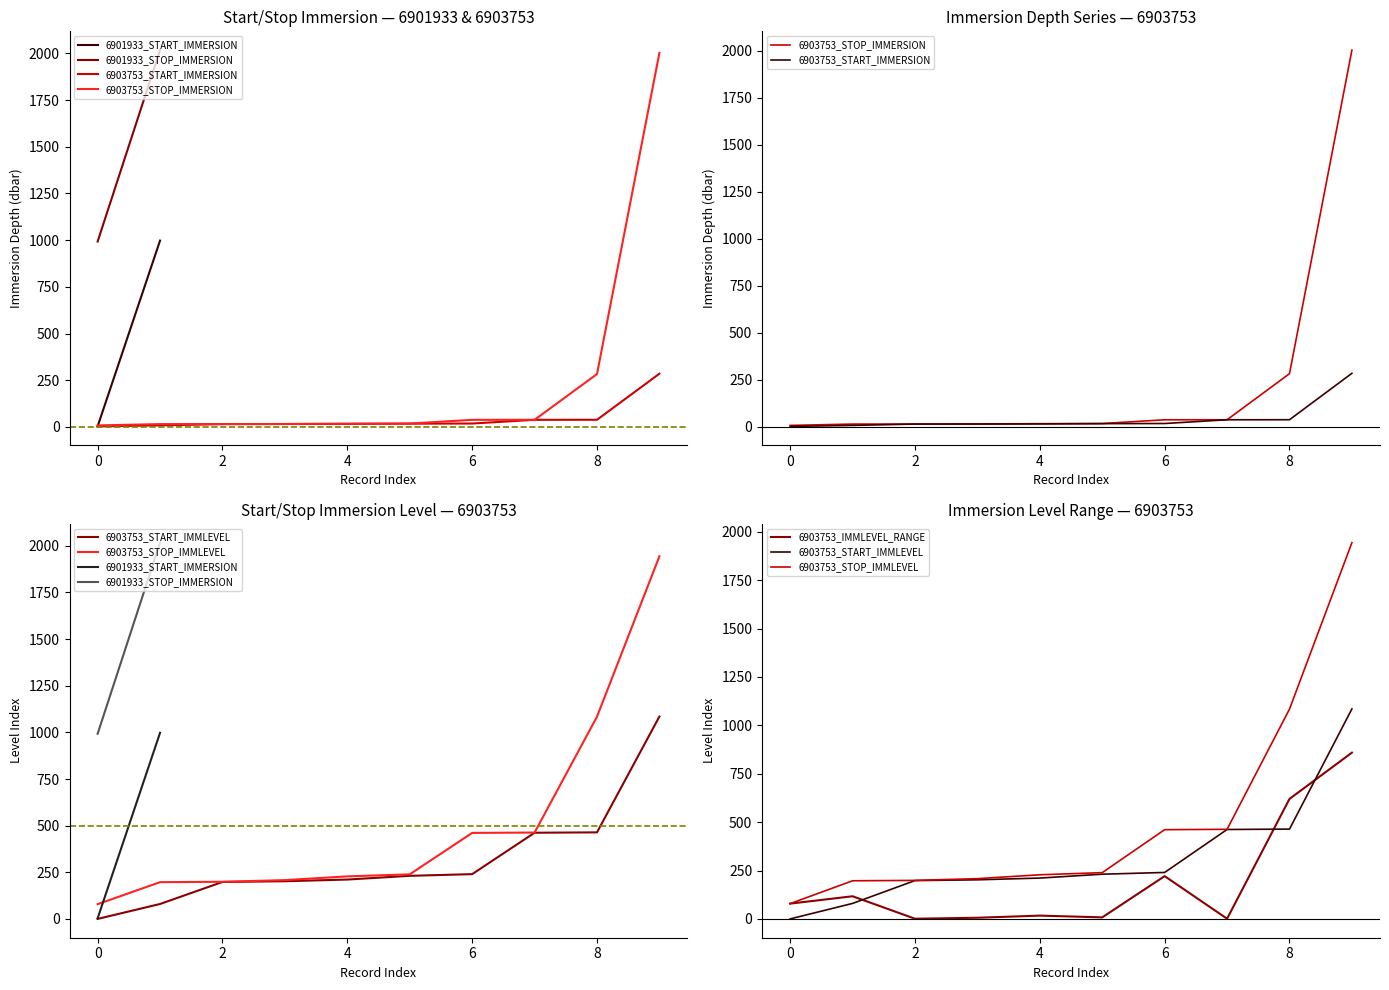

Rank the series by their average value, from highest to lowest.

6903753_STOP_IMMLEVEL, 6903753_START_IMMLEVEL, 6903753_STOP_IMMERSION, 6903753_START_IMMERSION